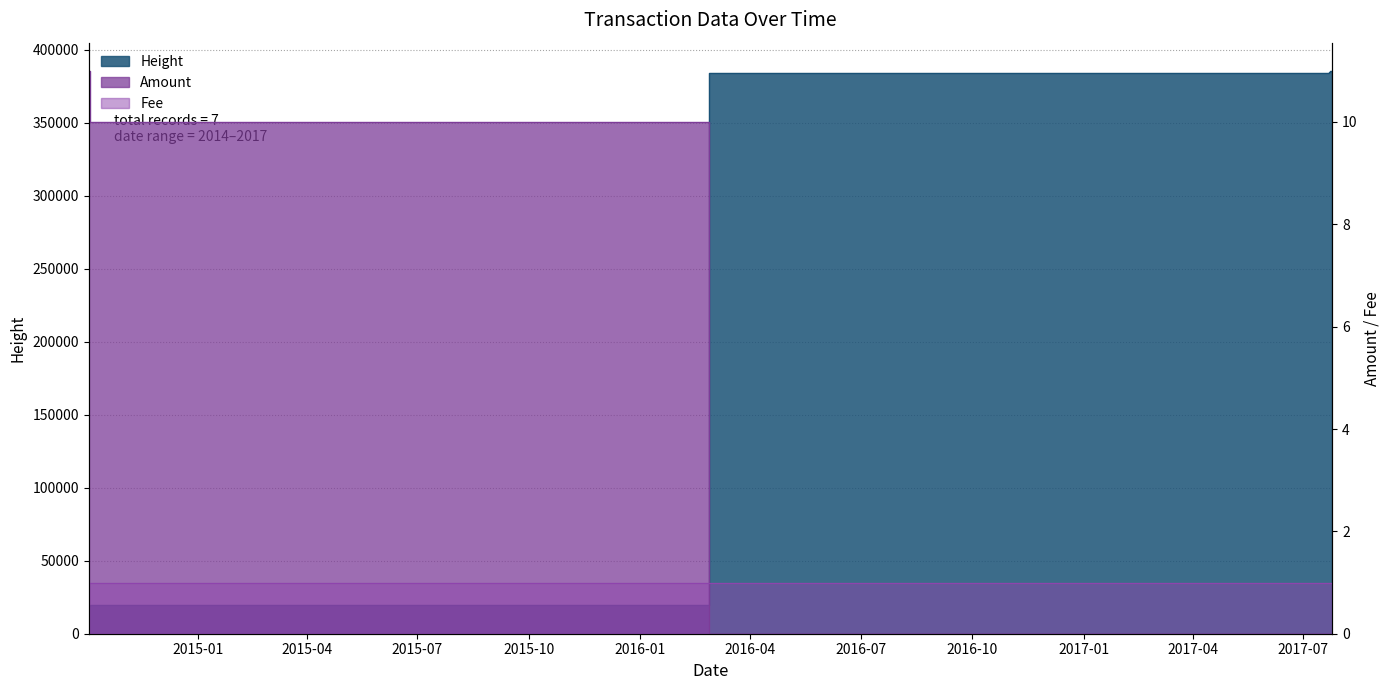

What is the total value across all series at 2014-10-05?

19766